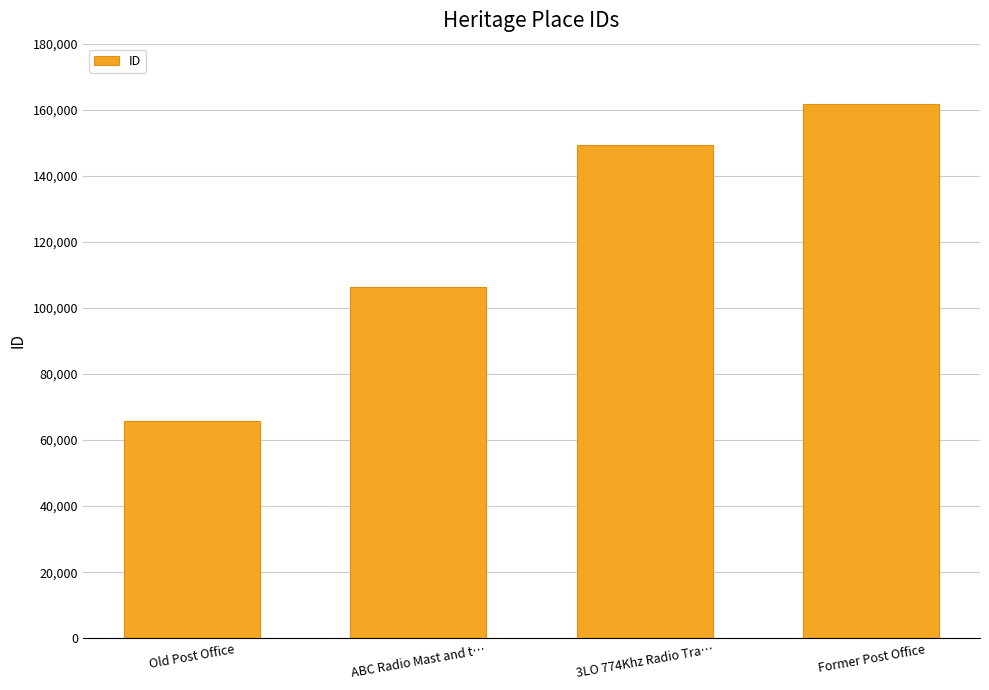

The chart shows a value of 149449 at 3LO 774Khz Radio Tra…. True or false?

True